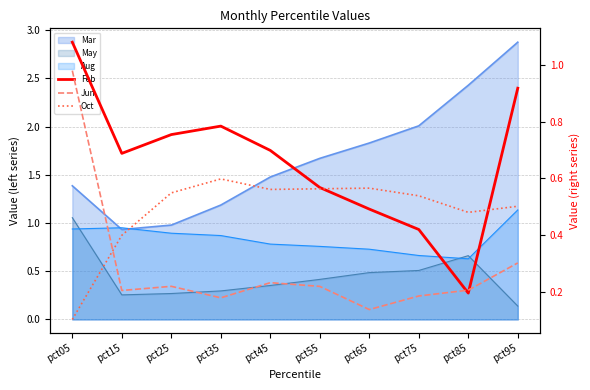

Rank the categories by Oct value from lowest to highest.

pct05, pct15, pct85, pct95, pct75, pct25, pct45, pct55, pct65, pct35